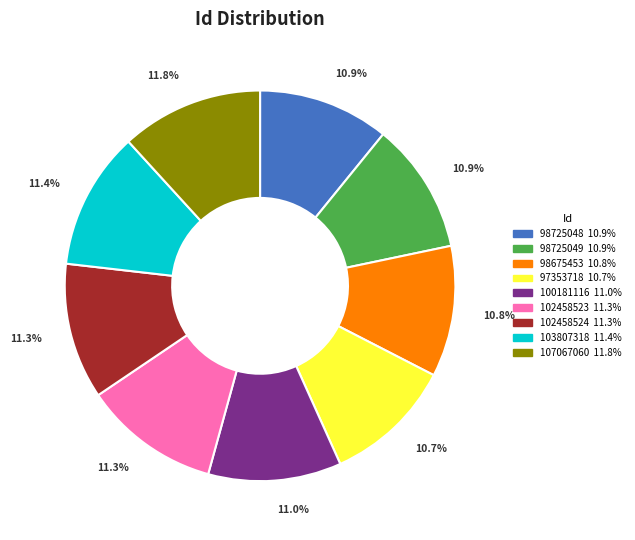

Combined, do 102458523 and 100181116 account for over 50%?

No